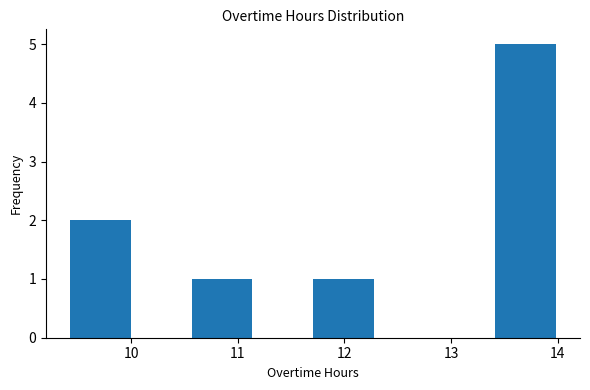

What is the height of the bar covering 11.7 to 12.3 on the x-axis? Neither the bar edges nor the heights are printed on the chart, so give them approximately, as read against the axes.

1